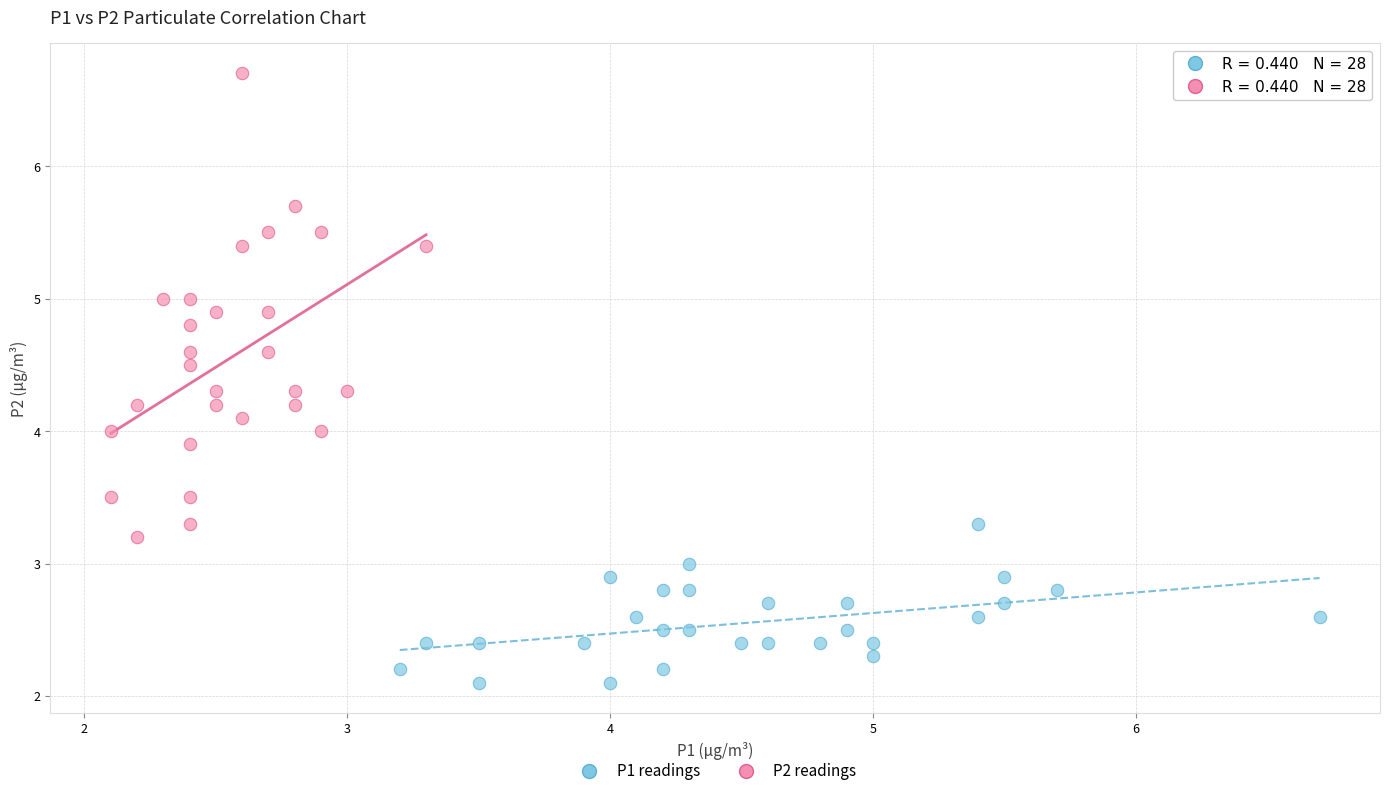

Which series contains the lowest Y value?

P1 readings